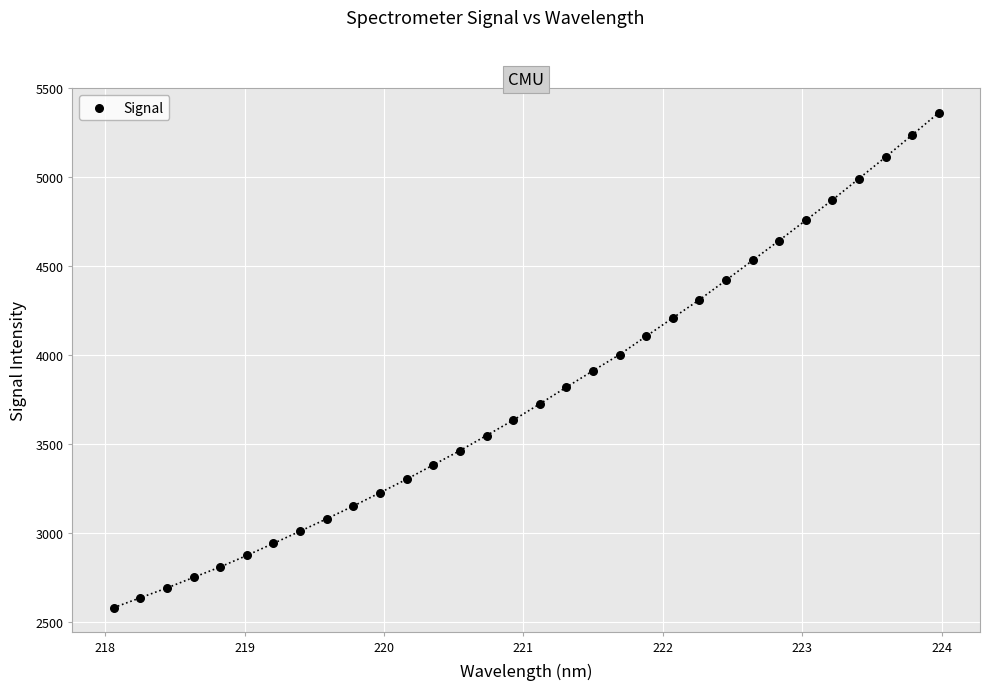

What is the range of Y values (max minus min)?

2782.6